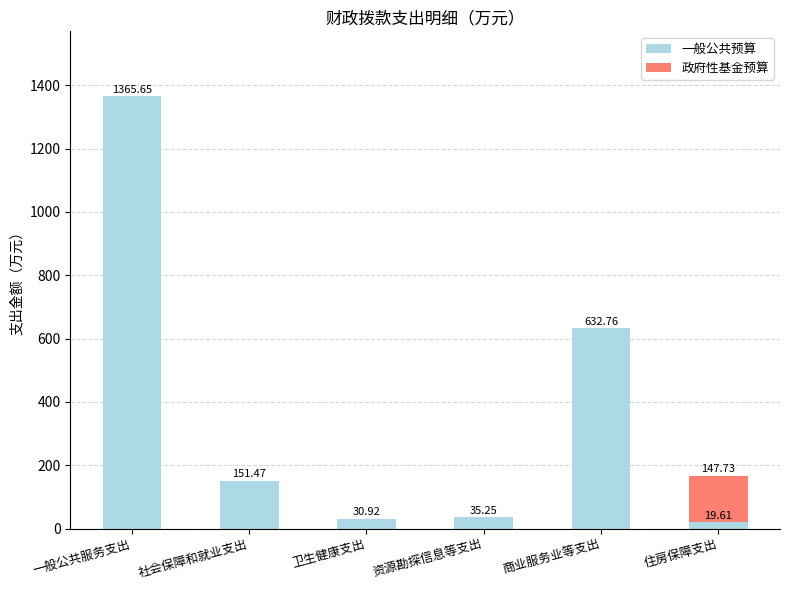

What is the sum of all 一般公共预算 values?

2235.7